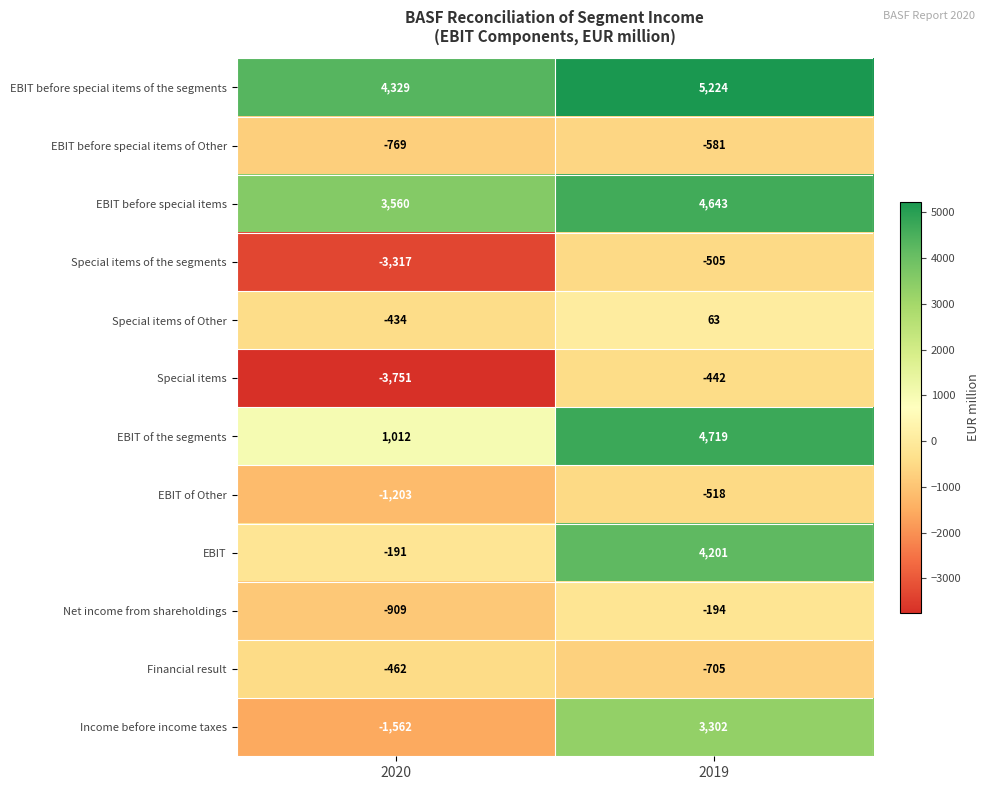

At which category is the sum across all series the highest?

2019